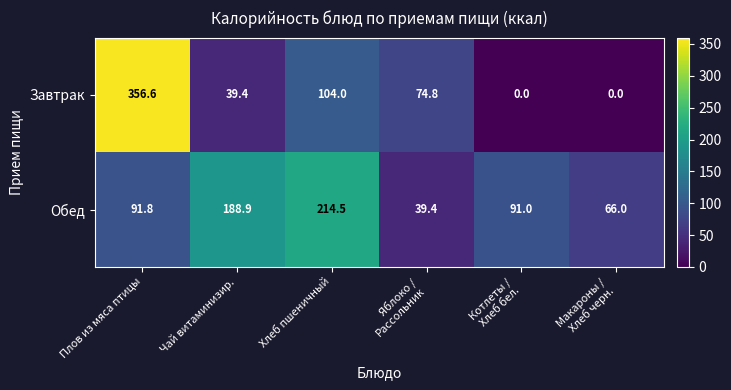

Reading right to left, list all the values displayed in this chart.

Завтрак: 0.0	0.0	74.8	104.0	39.4	356.6
Обед: 66.0	91.0	39.4	214.5	188.9	91.8